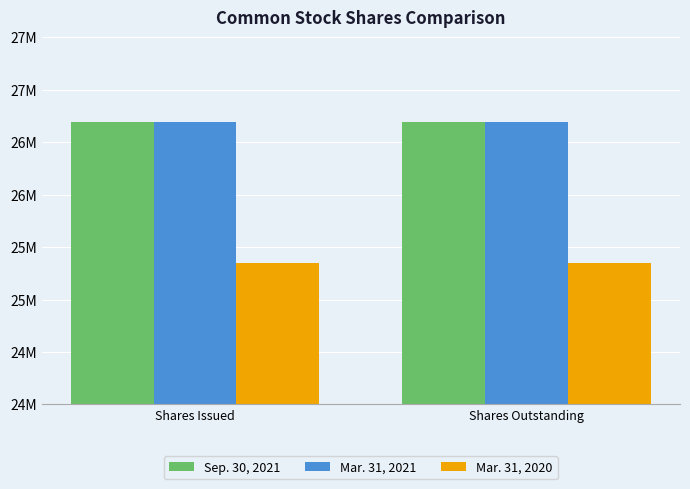

Are the bars horizontal?

No